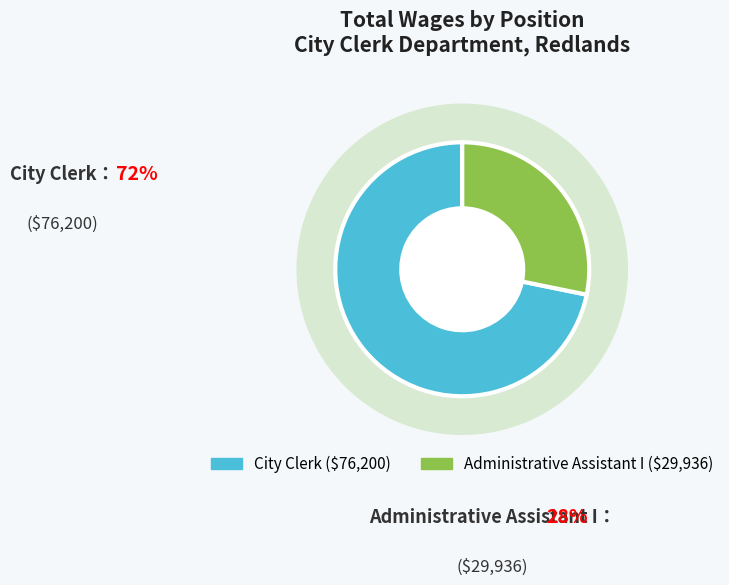

What is the total percentage of City Clerk and Administrative Assistant I?

100.0%